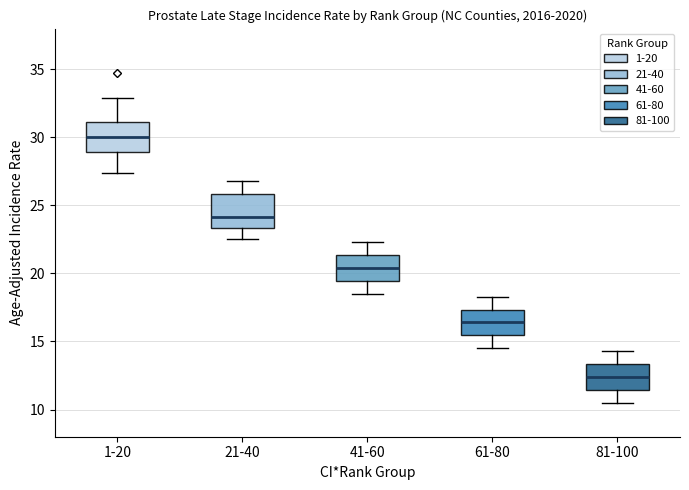

Where does the upper whisker of the box for 61-80 end on the y-axis? The values are not printed on the chart, so give them approximately, as read against the axis.

18.5